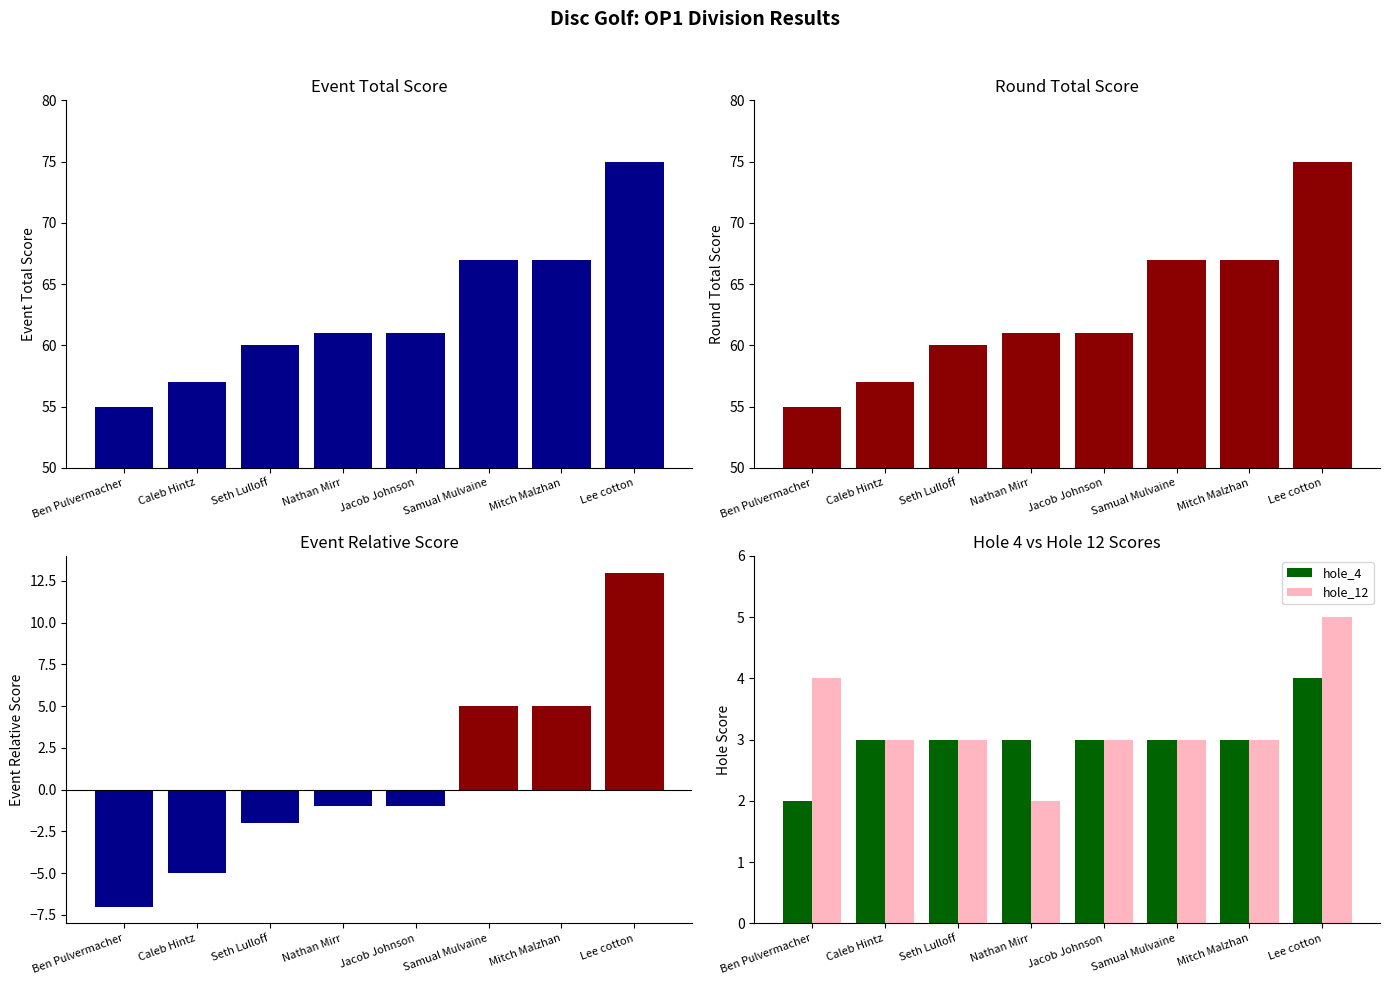

Count the number of data series in this chart.

5